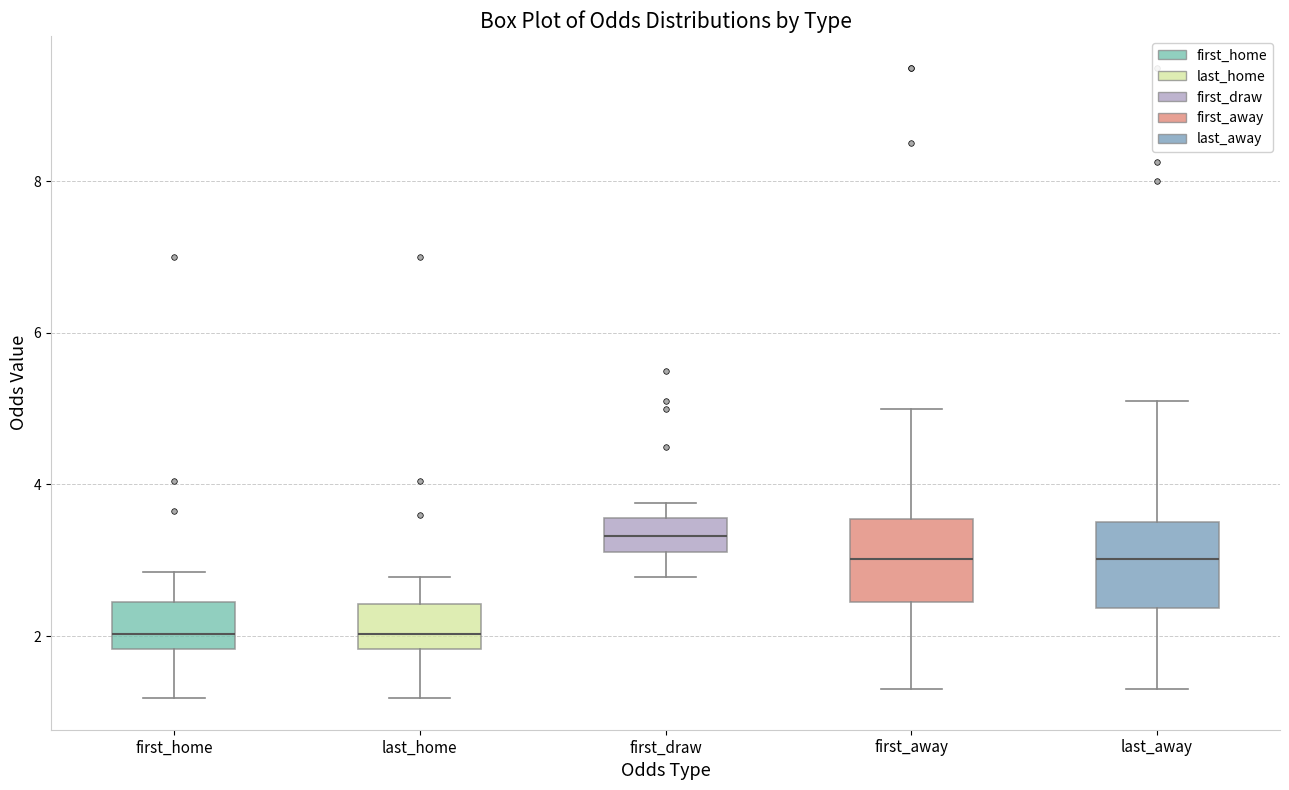

Reading left to right, read every box against the y-axis: the position of its median line, the range the box covers, and the ends of its whiskers. The values are not printed on the chart, so give them approximately, as read against the axis.

first_home: median 2.0, box 1.8 to 2.4, whiskers 1.2 to 2.8
last_home: median 2.0, box 1.8 to 2.4, whiskers 1.2 to 2.8
first_draw: median 3.4, box 3.2 to 3.6, whiskers 2.8 to 3.8
first_away: median 3.0, box 2.4 to 3.6, whiskers 1.4 to 5.0
last_away: median 3.0, box 2.4 to 3.6, whiskers 1.4 to 5.2